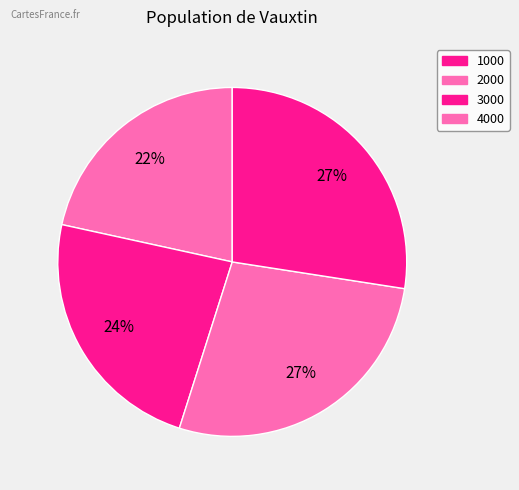

Rank the categories by value from lowest to highest.

1000, 2000, 3000, 4000